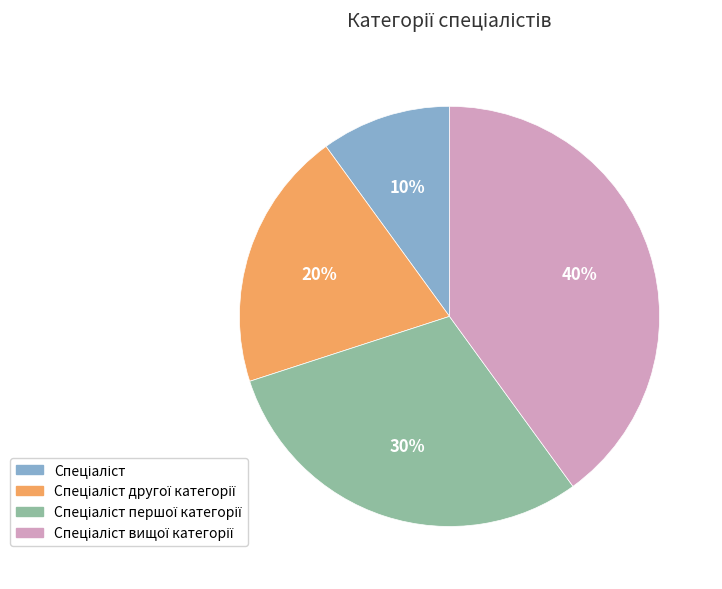

To the nearest percent, what is the difference between the largest and smallest slice percentages?

30%